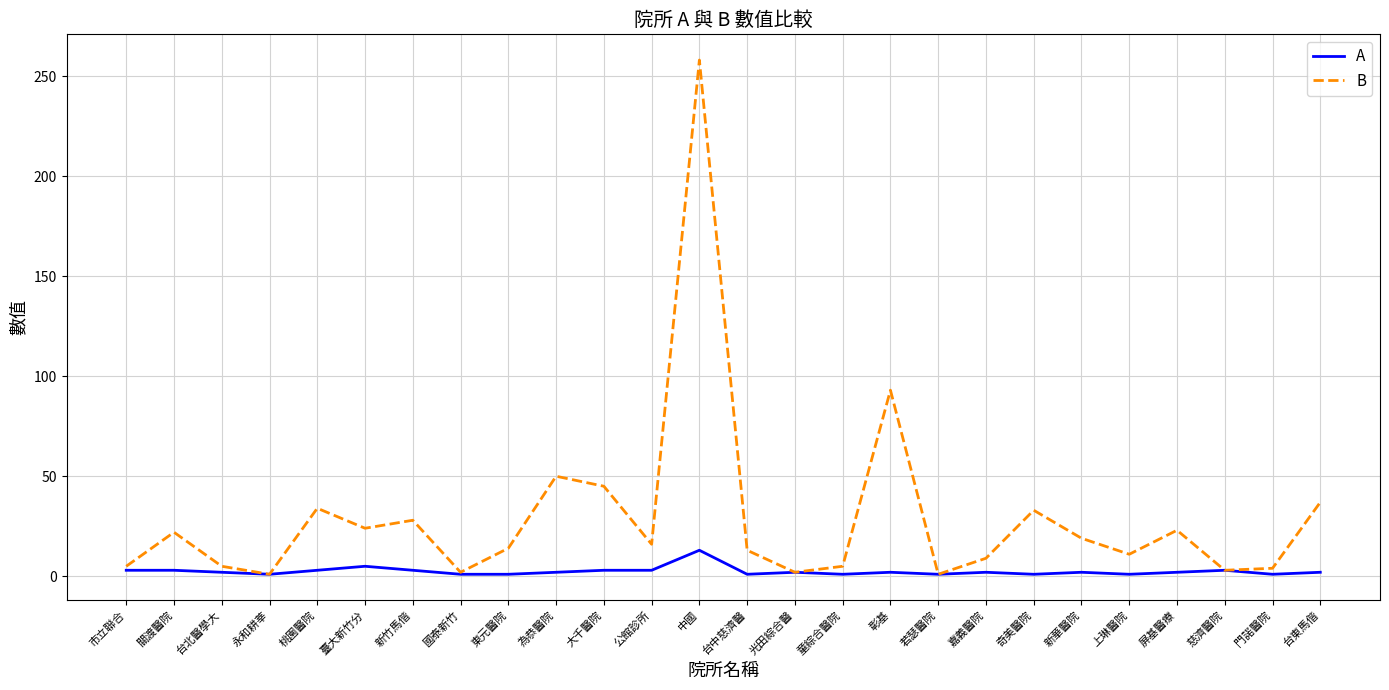

What is the highest value of the A series?

13